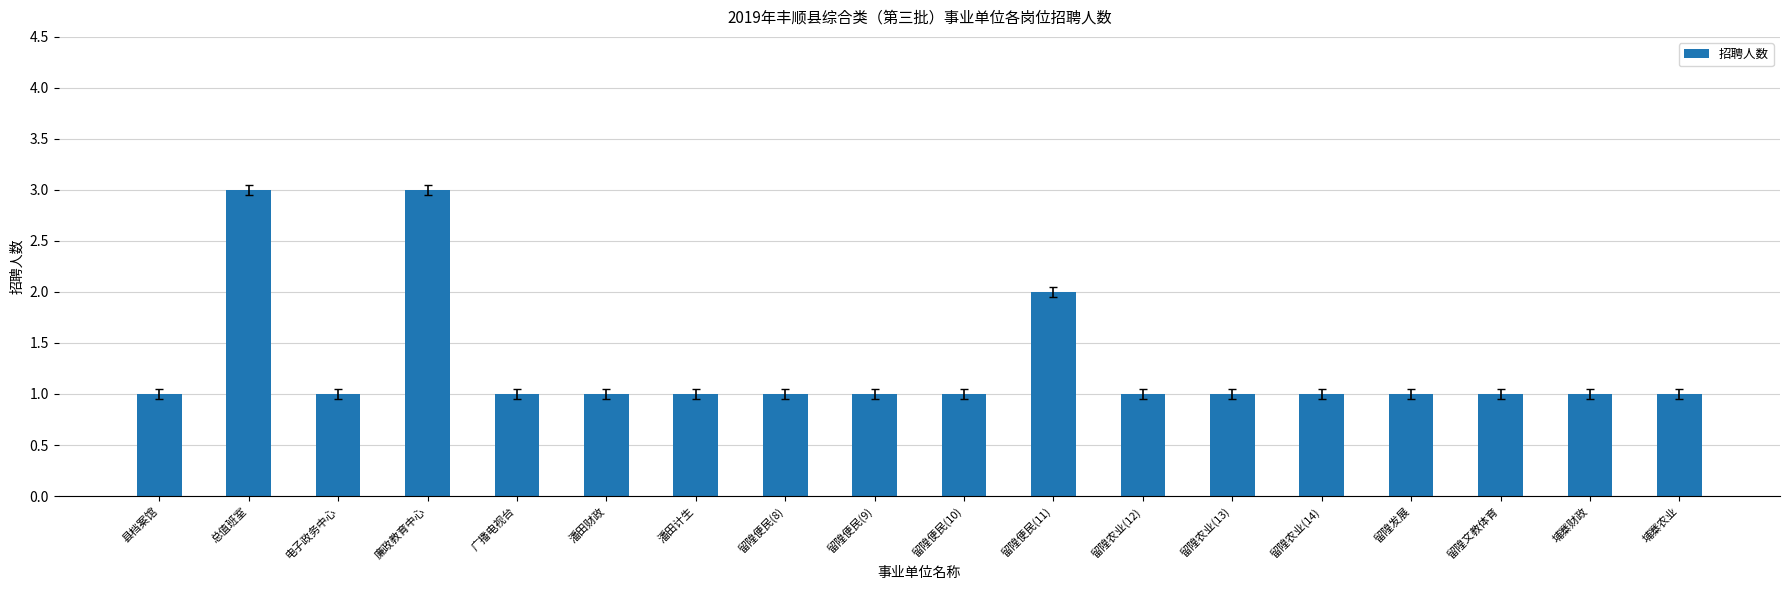

Read the value at 留隍农业(12).

1